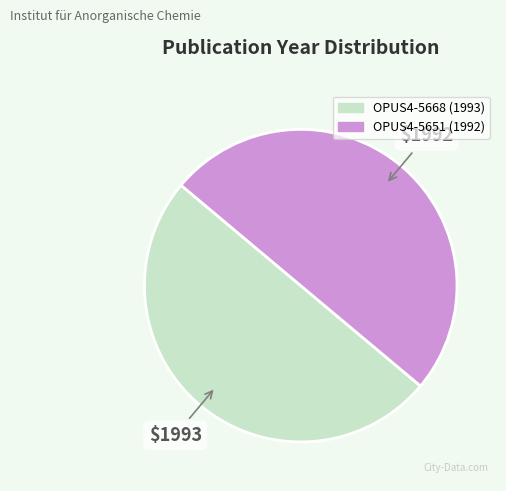

What is the ratio of the value at OPUS4-5668 to the value at OPUS4-5651?

1.0